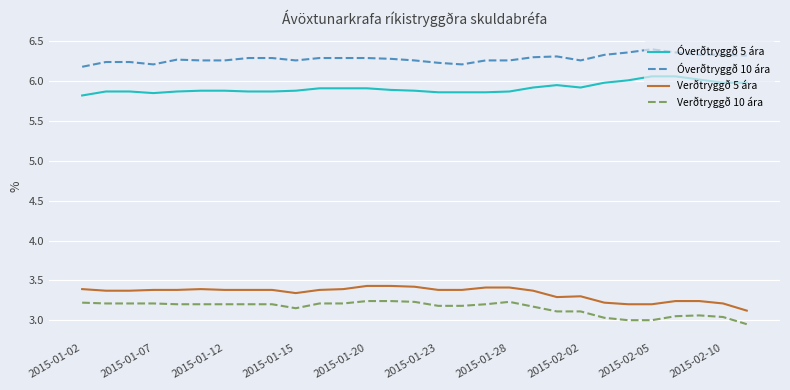

What is the difference between the maximum and minimum values in the Verðtryggð 10 ára series?

0.3